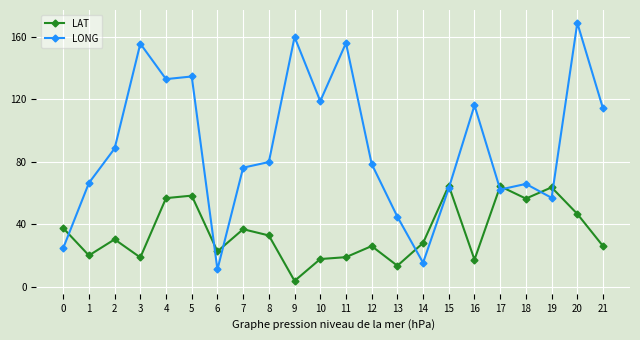

At which label is LAT closest to 34?

8